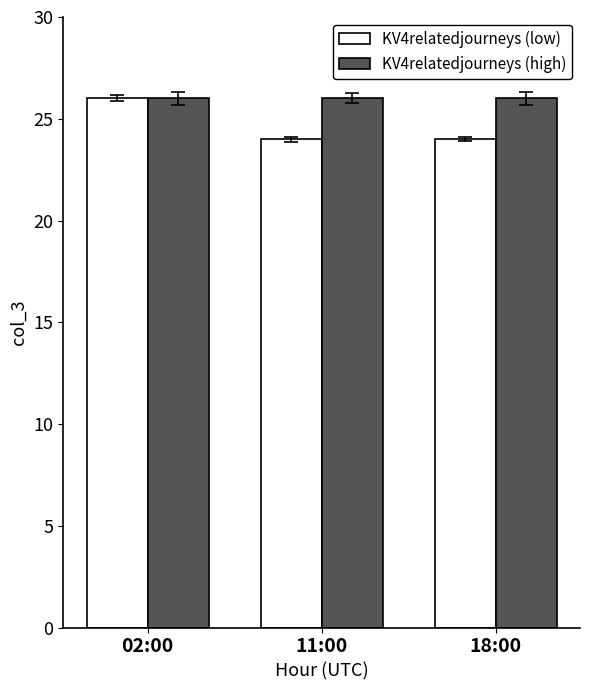

What is the greatest value displayed?

26